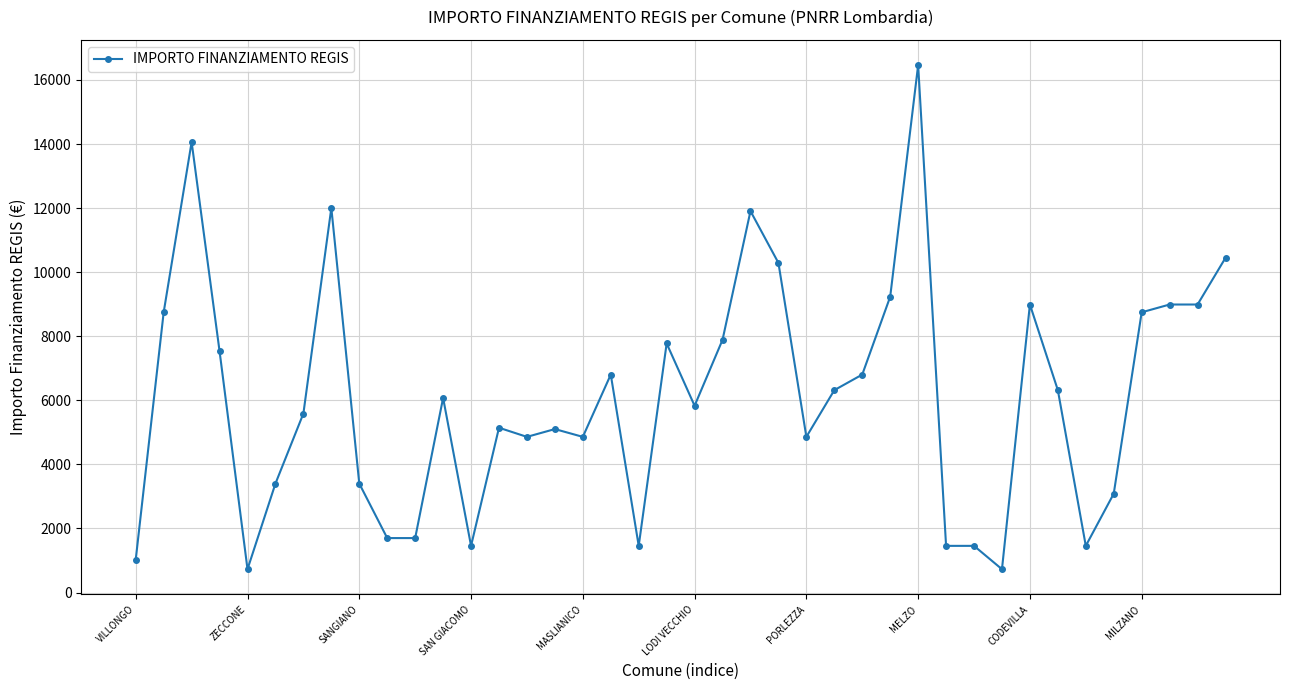

What is the minimum value shown in the chart?

729